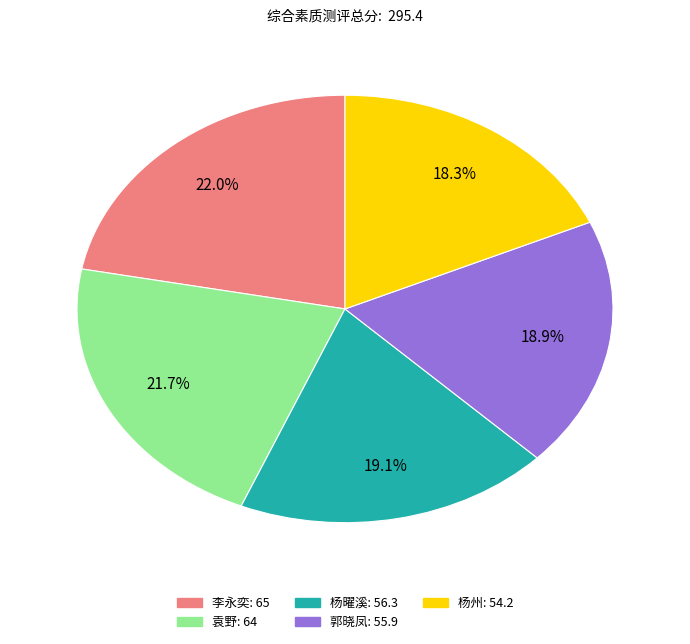

Rank the categories by value from lowest to highest.

杨州, 郭晓凤, 杨曜溪, 袁野, 李永奕